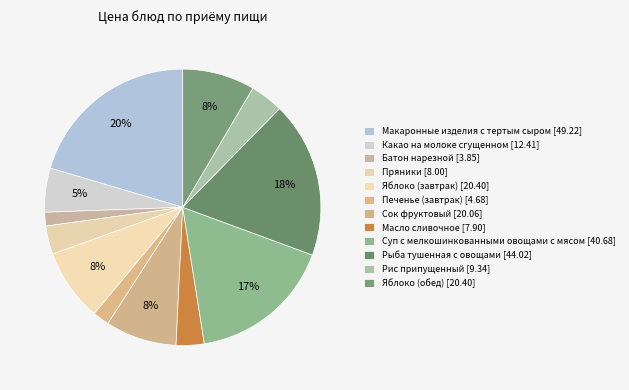

What is the change in value from Яблоко (завтрак) to Сок фруктовый?

-0.3